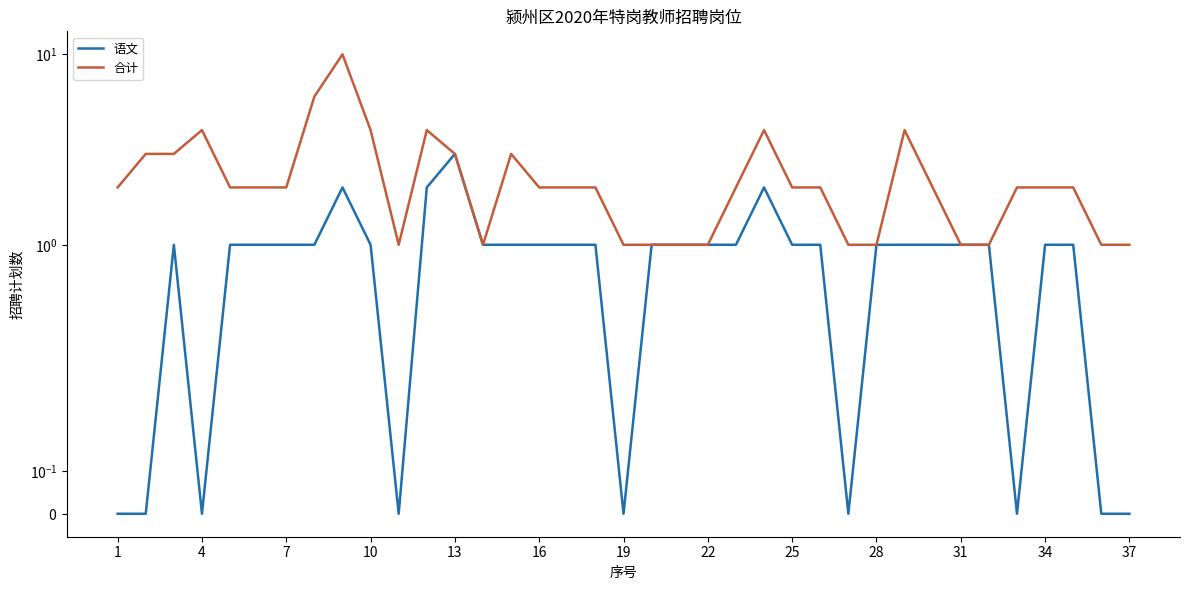

How many 语文 values are between 1 and 2?

27